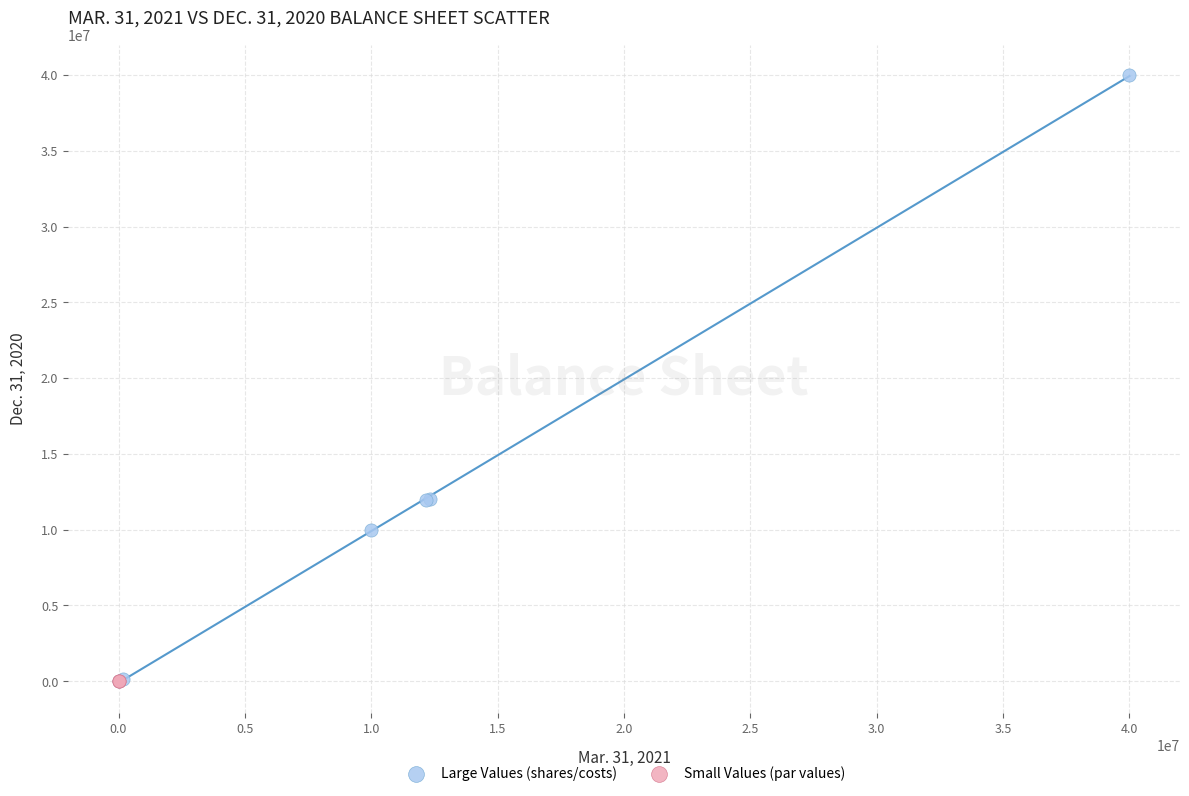

Which series contains the highest Y value?

Large Values (shares/costs)